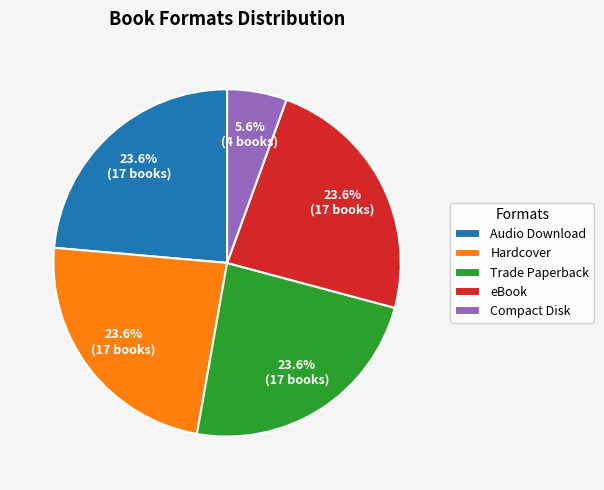

What is the ratio of the value at Audio Download to the value at Trade Paperback?

1.0